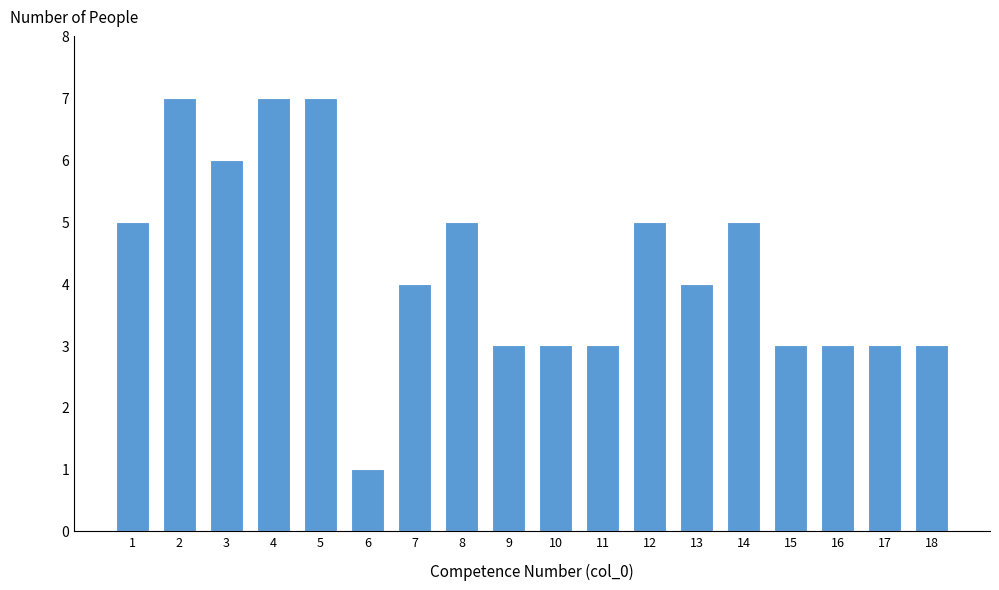

Reading left to right, transcribe all the data shown in this chart.

1=5	2=7	3=6	4=7	5=7	6=1	7=4	8=5	9=3	10=3	11=3	12=5	13=4	14=5	15=3	16=3	17=3	18=3